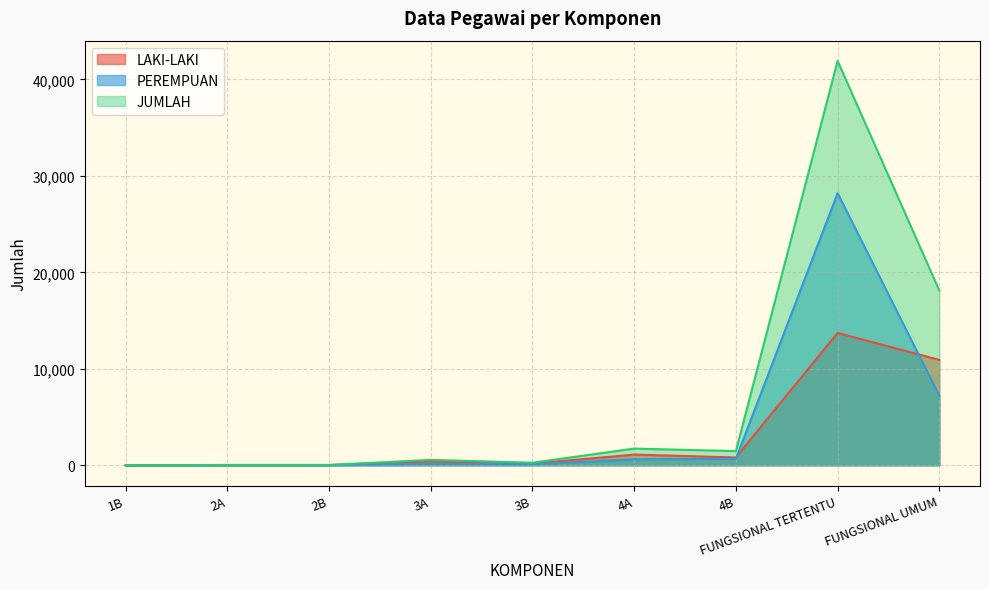

What is the value of the LAKI-LAKI point at the 4th from the left?

410